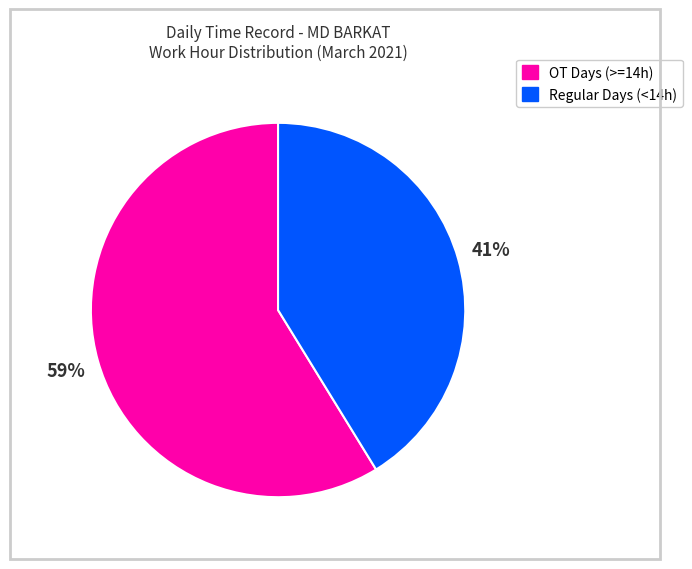

What is the smallest slice in the pie chart?

Regular Days (<14h)